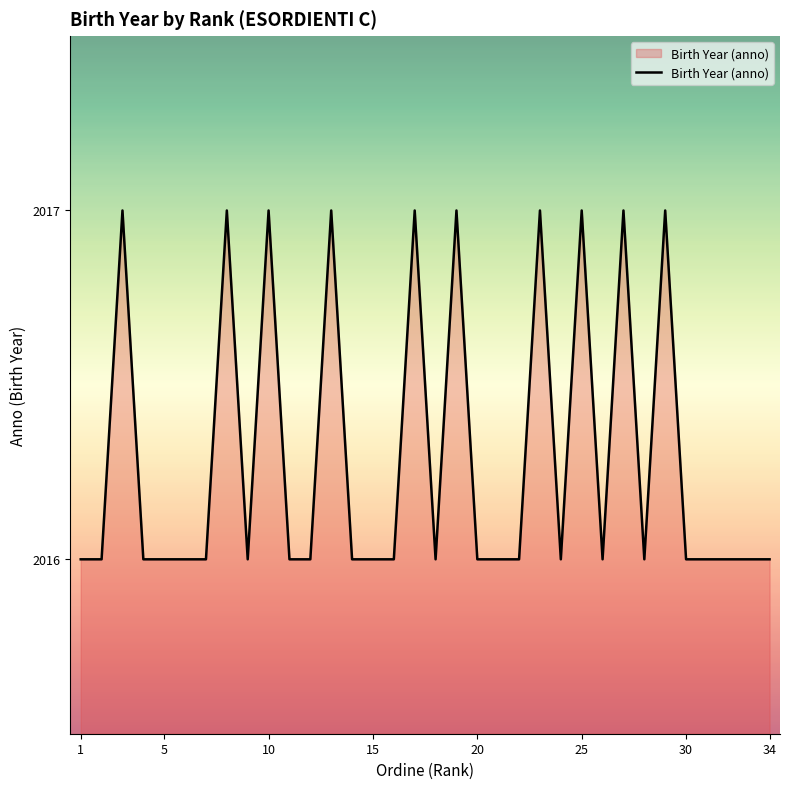

What is the minimum value shown in the chart?

2016